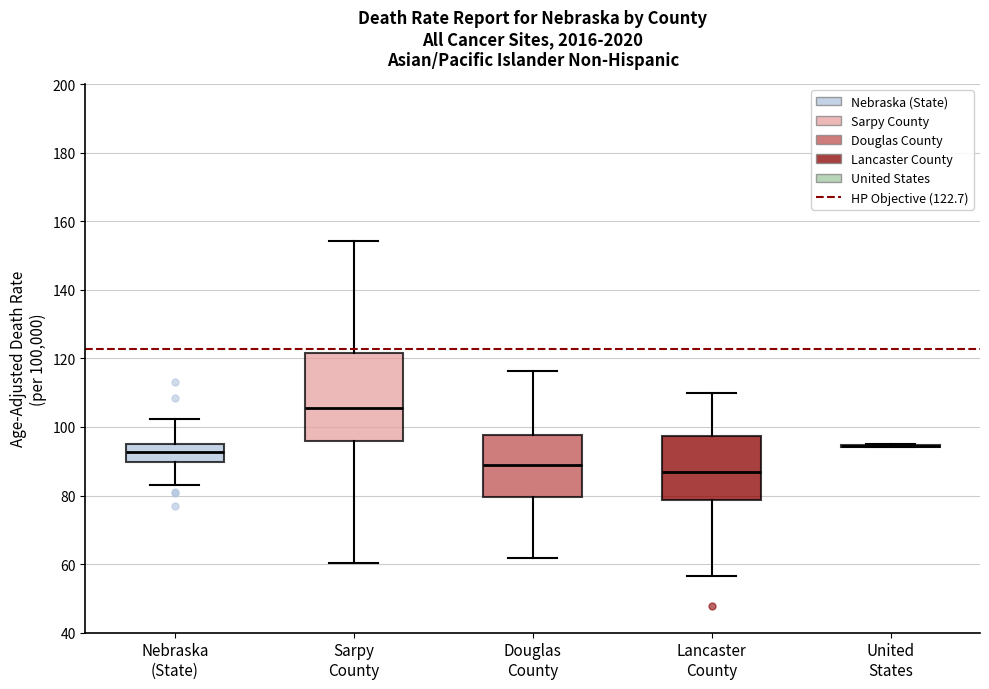

Comparing the boxes themselves (not the whiskers), which one is the tallest?

Sarpy County